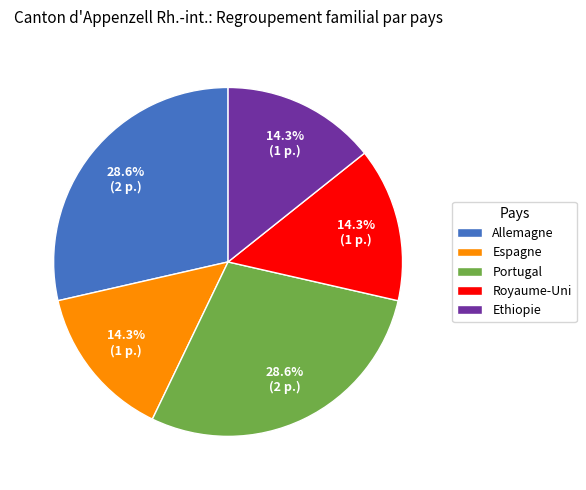

How many segments does this pie chart have?

5